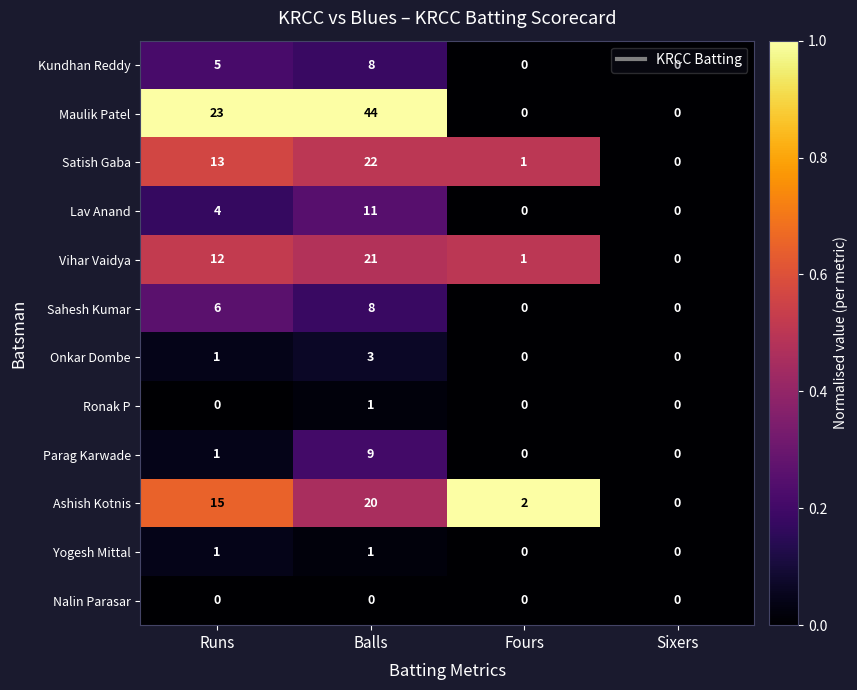

How many Kundhan Reddy values are between 0 and 8?

4